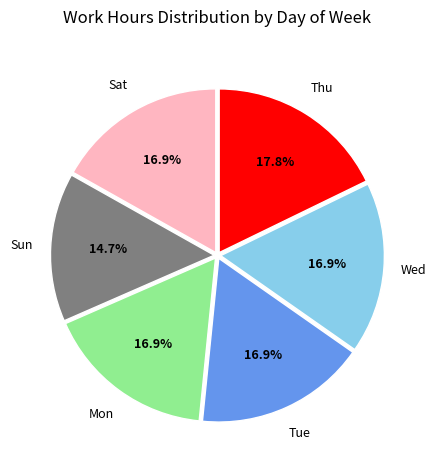

Is there a majority slice in this chart?

No